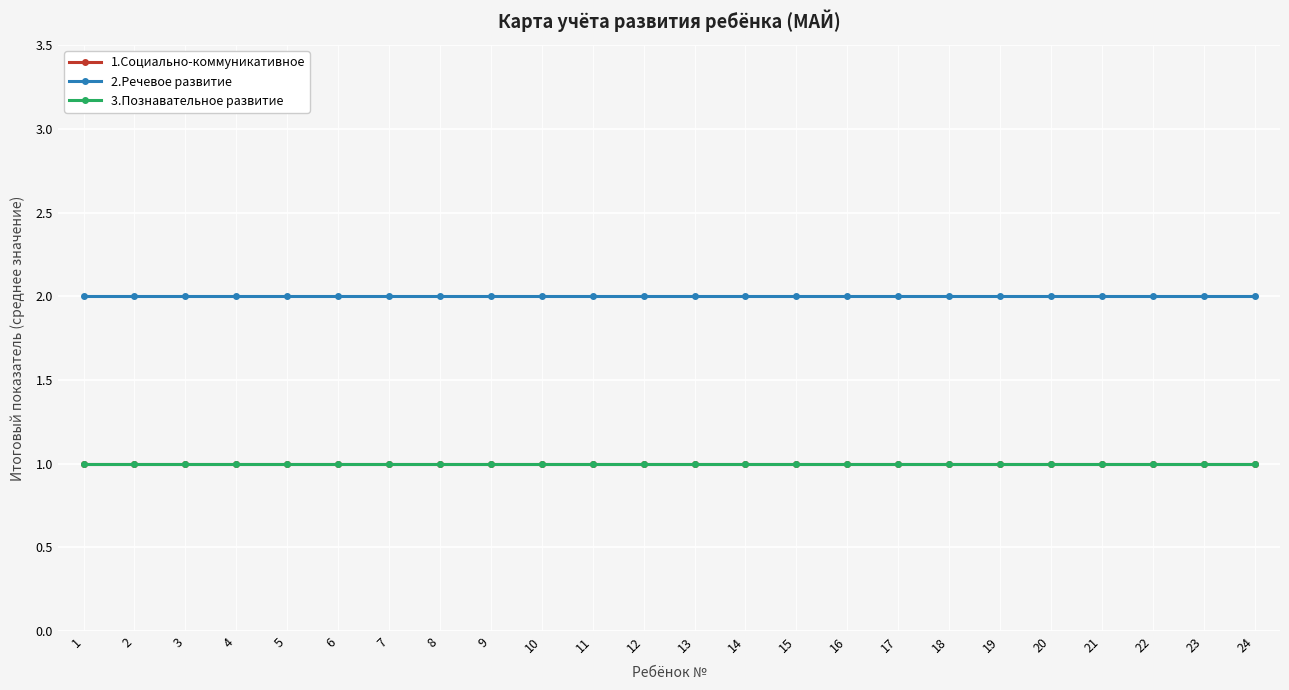

Does the chart have visible grid lines?

Yes